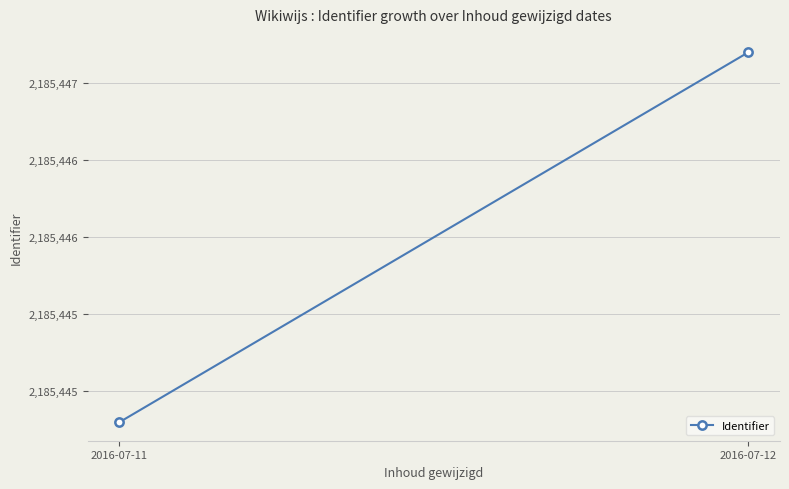

Reading right to left, transcribe all the data shown in this chart.

2016-07-12=2185447.2	2016-07-11=2185444.8